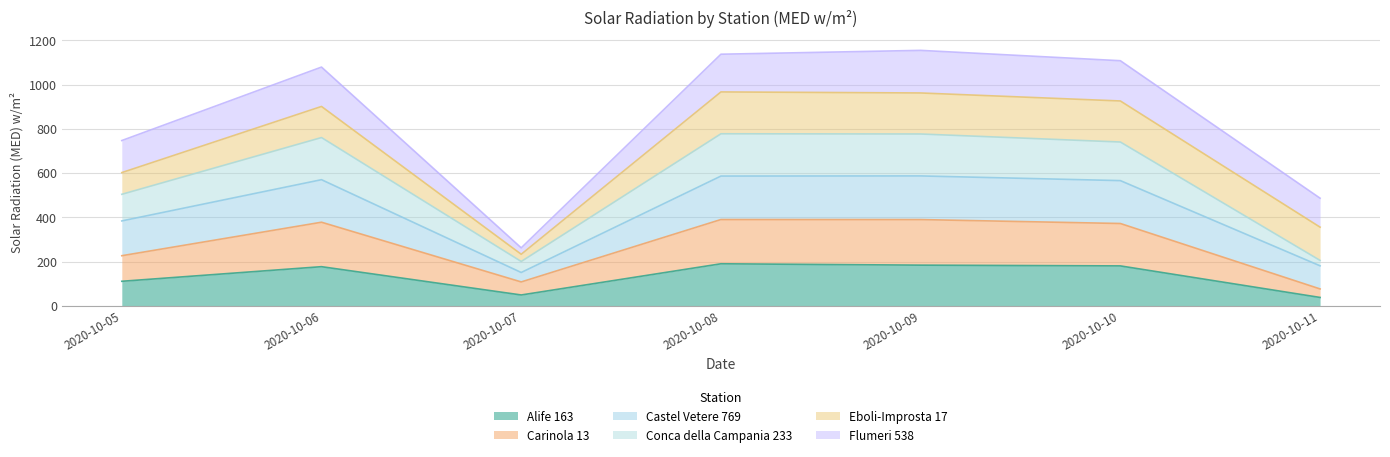

True or false: Carinola 13 has a value of 115.1 at 2020-10-11.

False